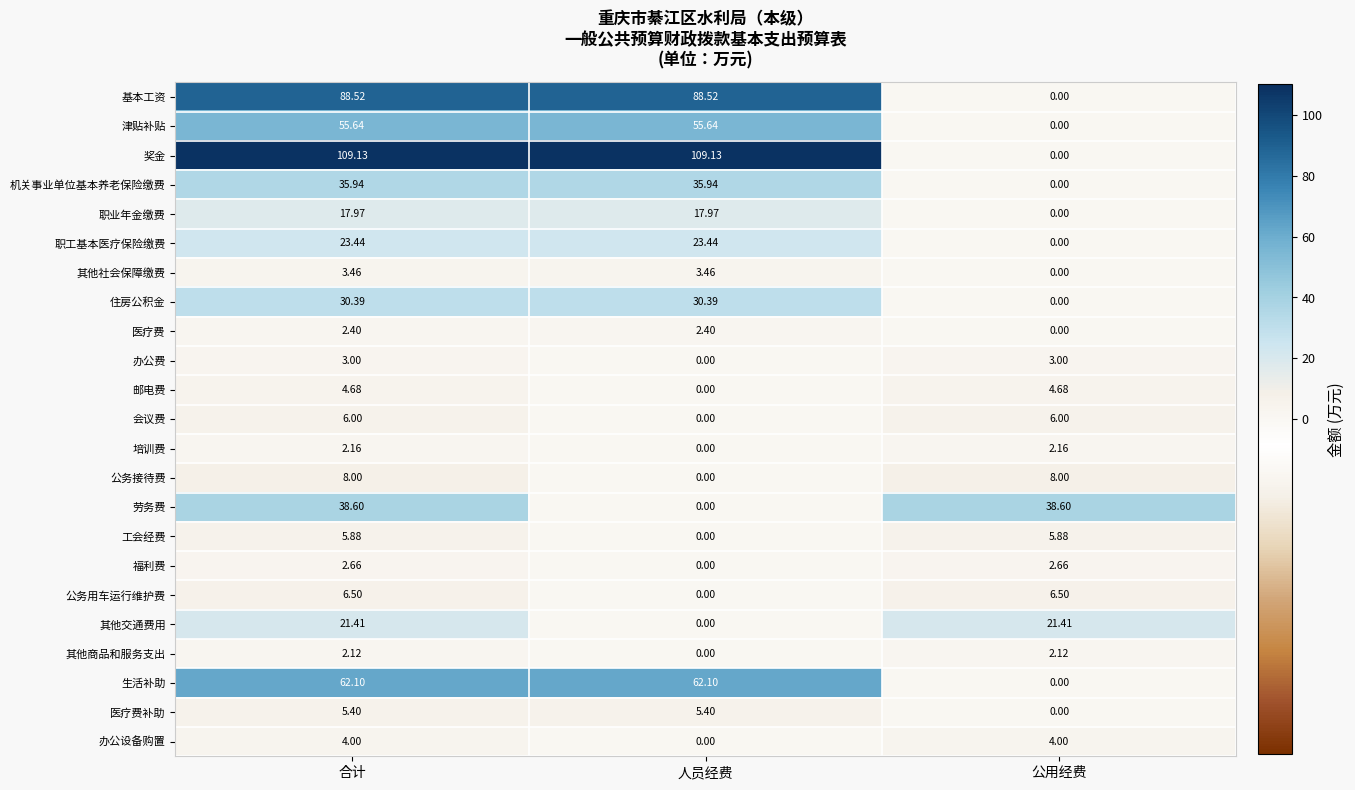

Which series changed the most between 合计 and 公用经费?

奖金